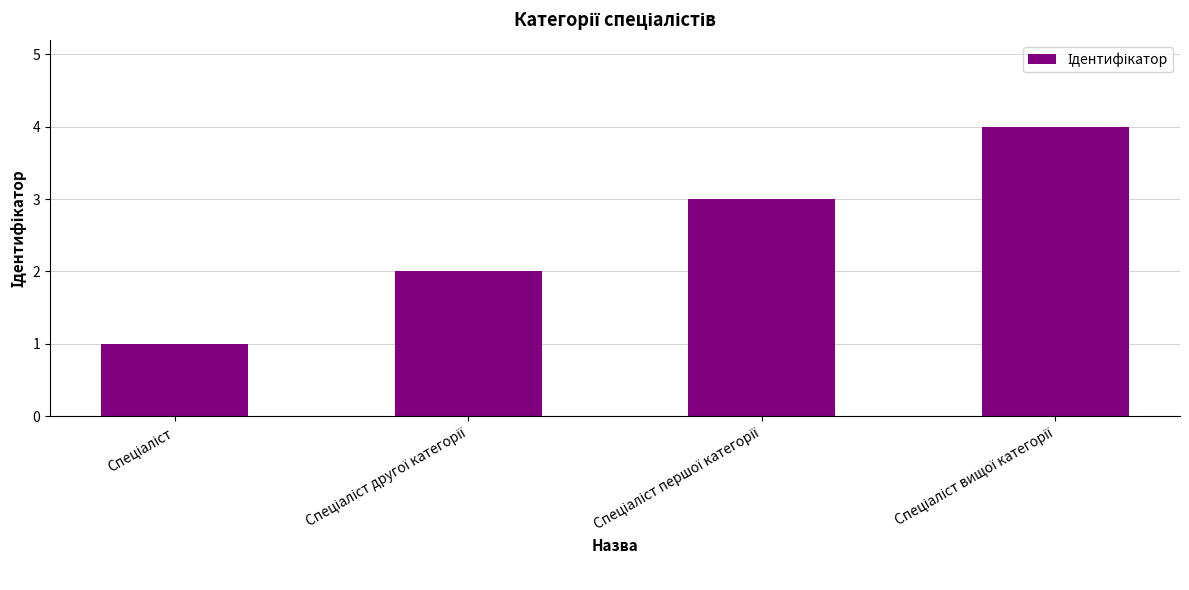

What is the sum of all values?

10